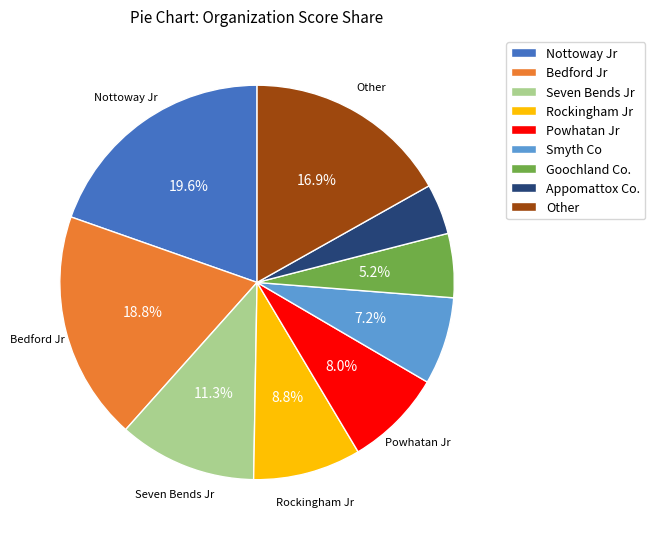

What percentage is the Nottoway Jr slice, to the nearest percent?

20%